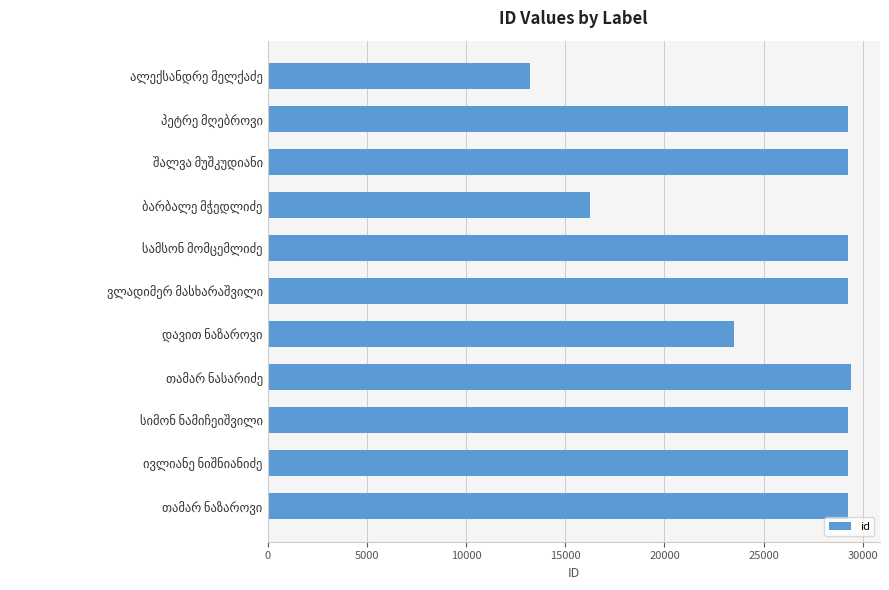

What is the difference between the maximum and second lowest values?

13160